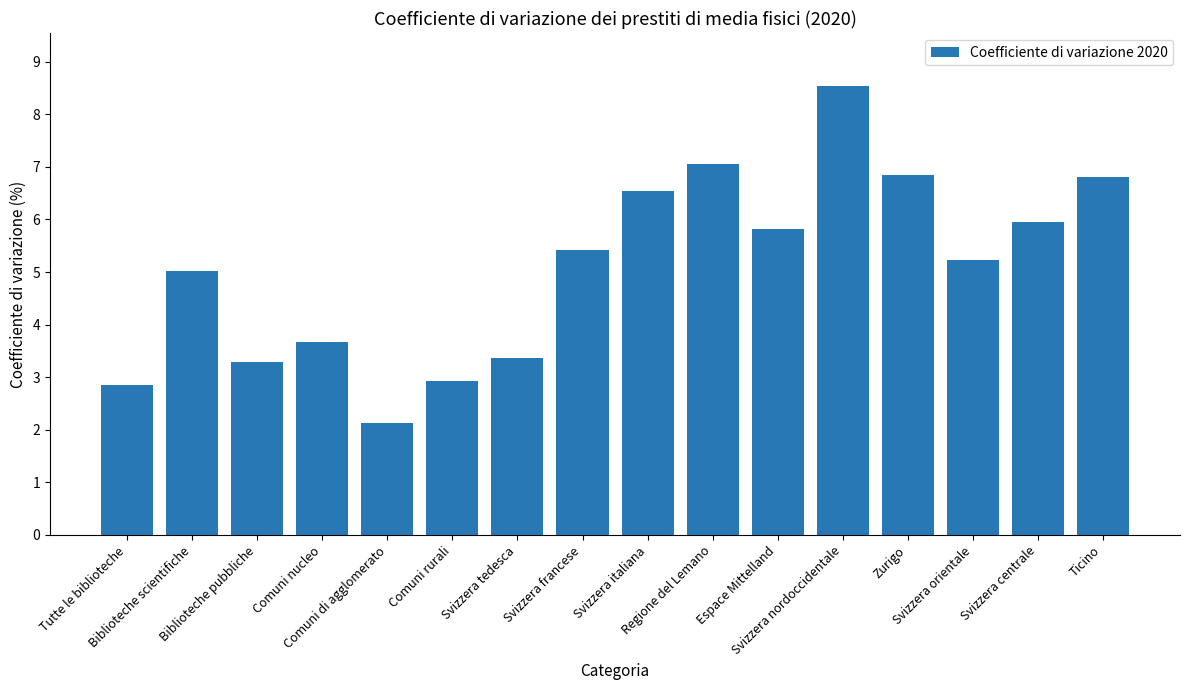

What is the change in value from Svizzera francese to Espace Mittelland?

+0.4